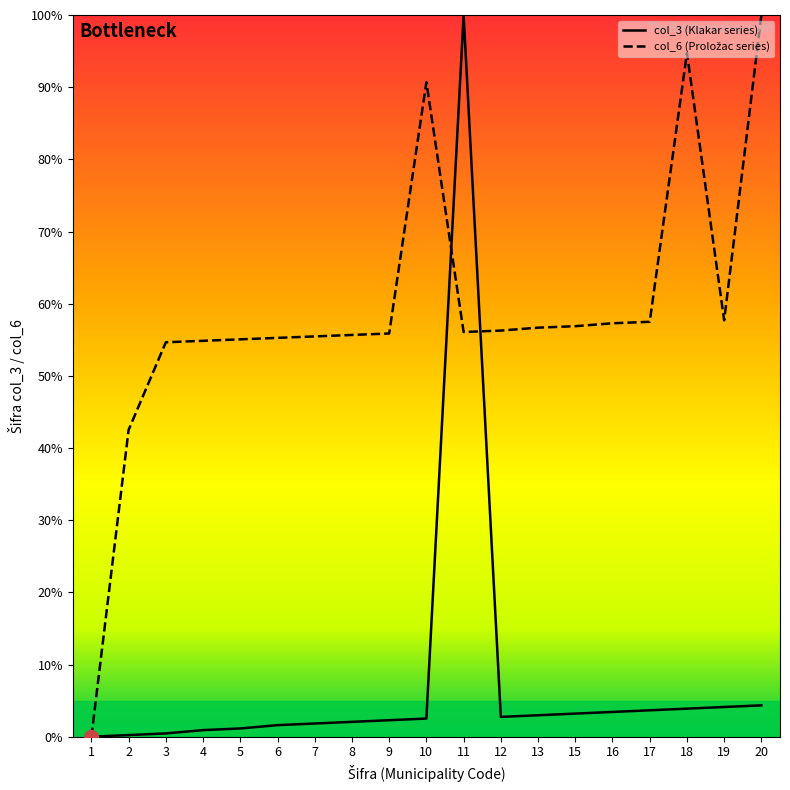

How many data points in col_6 are above 56?

10